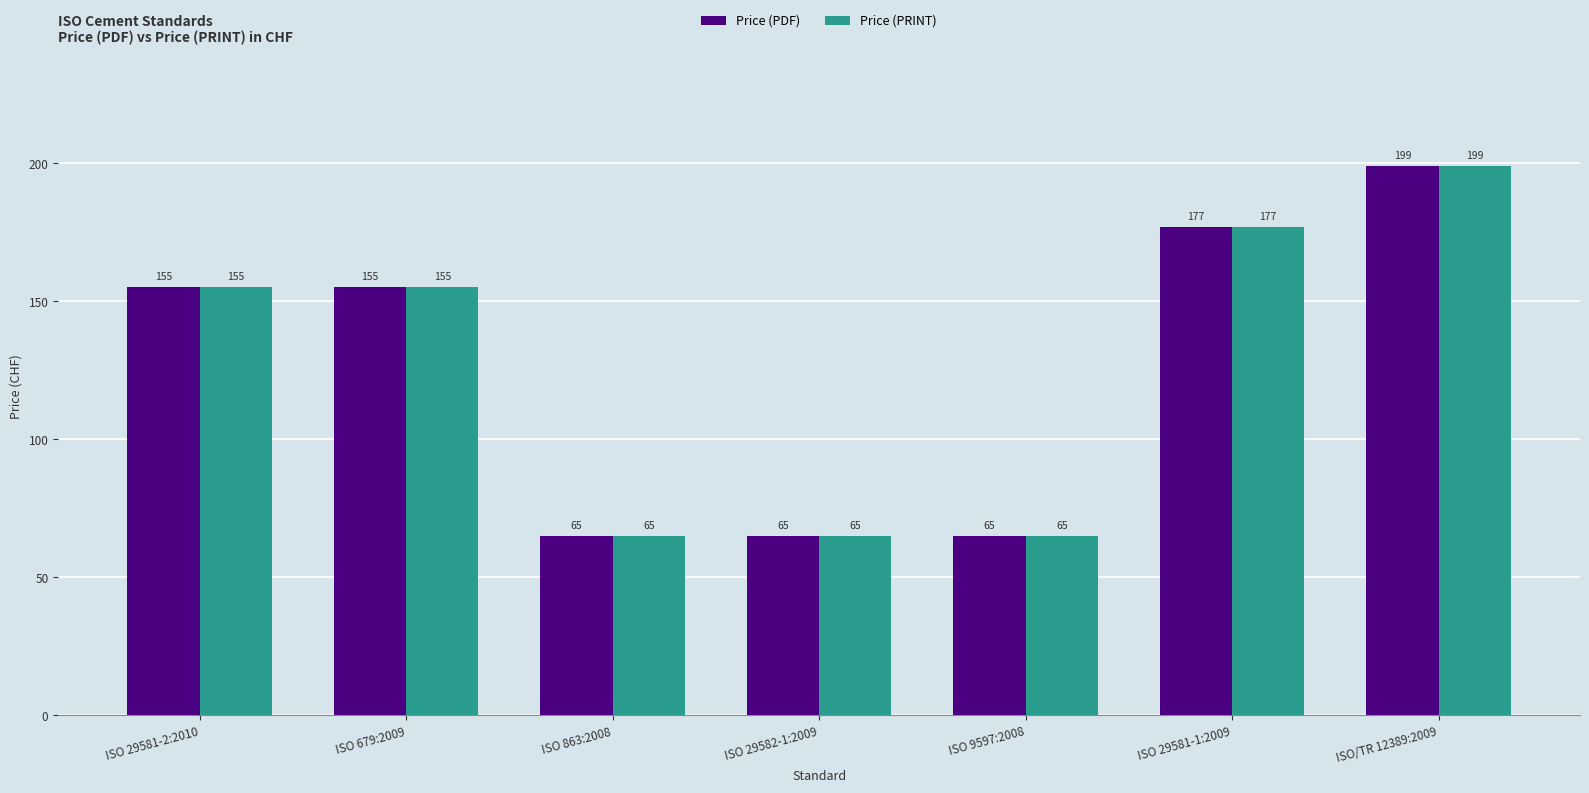

What is the label of the 1st bar from the right?

ISO/TR 12389:2009